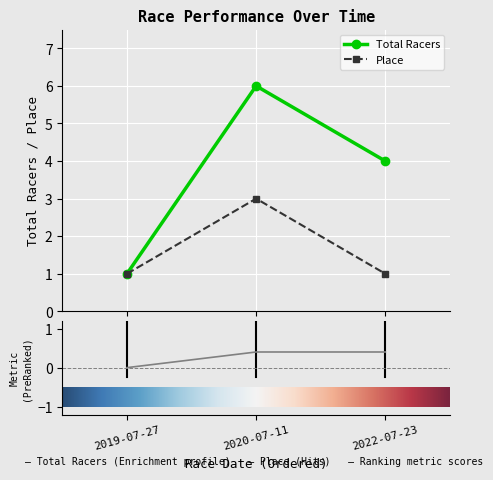

How many categories are shown in the chart?

3